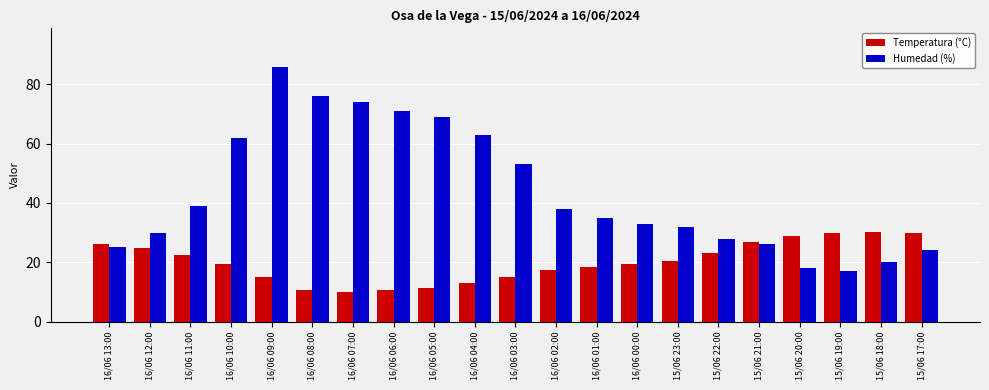

What is the spread (max minus min) of values at 16/06 02:00?

20.5